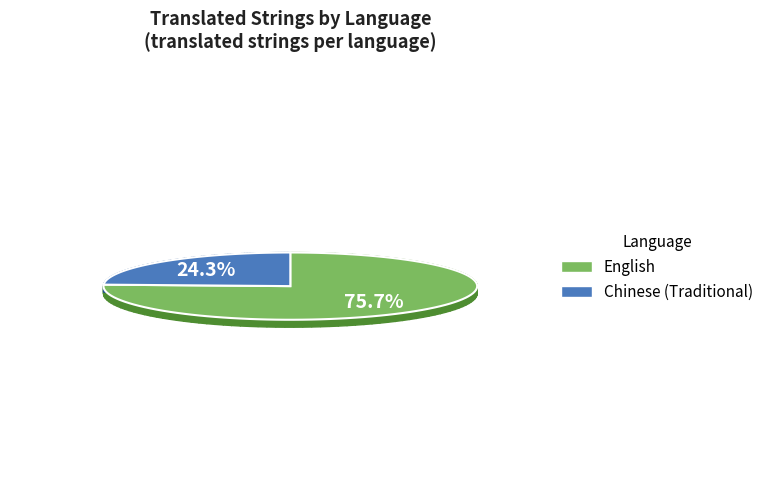

Which category has the smallest portion of the pie?

Chinese (Traditional)